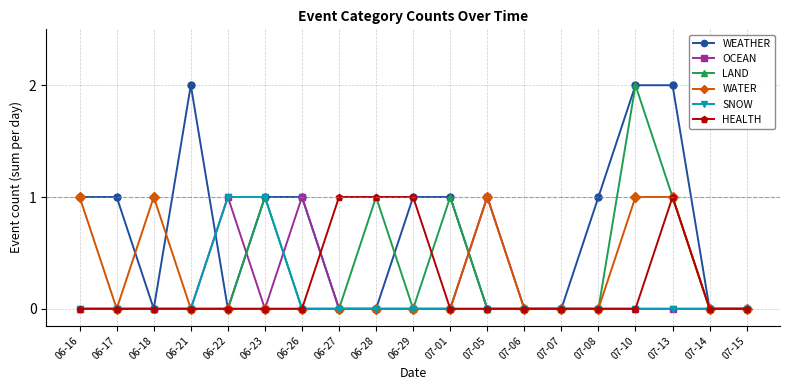

True or false: HEALTH has a value of 0 at 07-07.

True